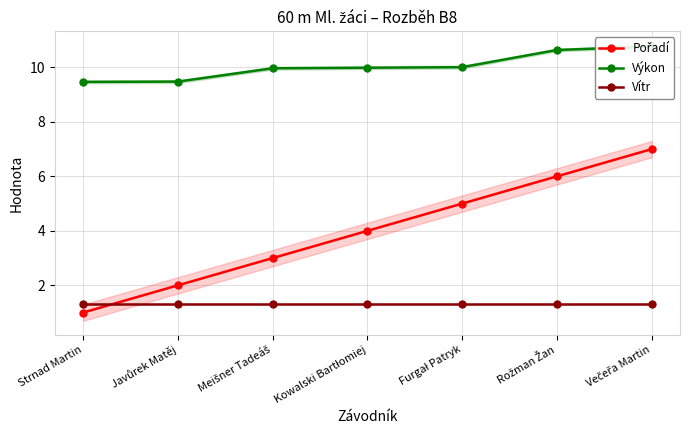

What is the label of the 1st point from the left?

Strnad Martin